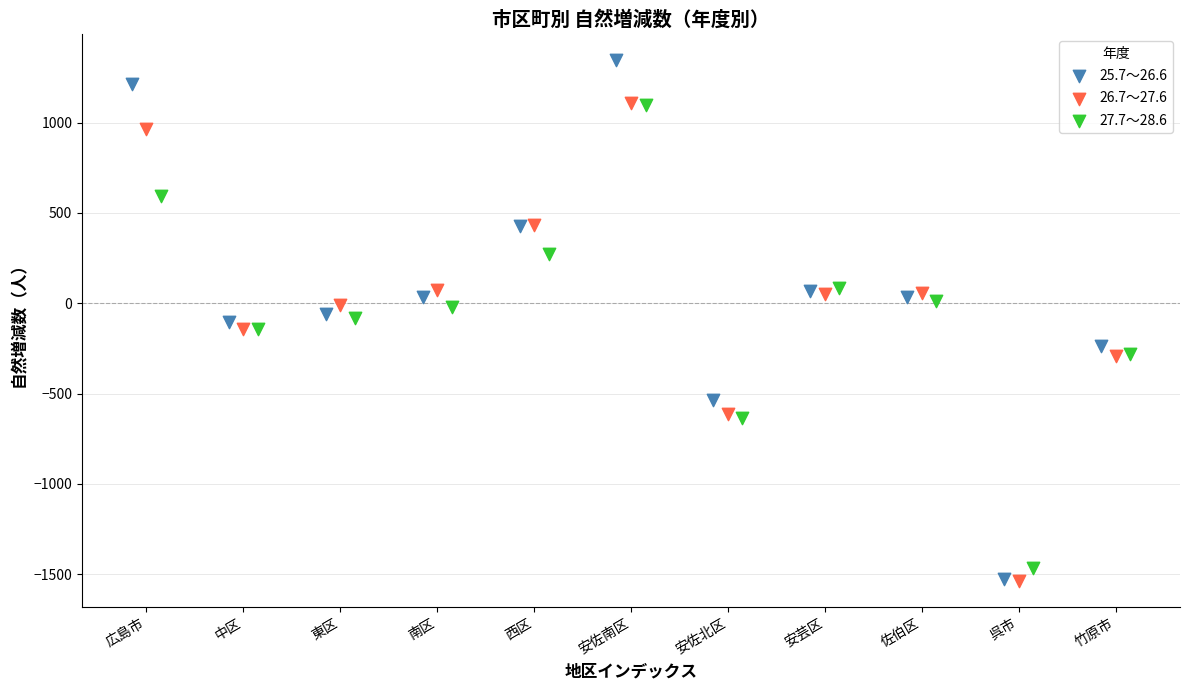

Which series contains the highest Y value?

25.7～26.6